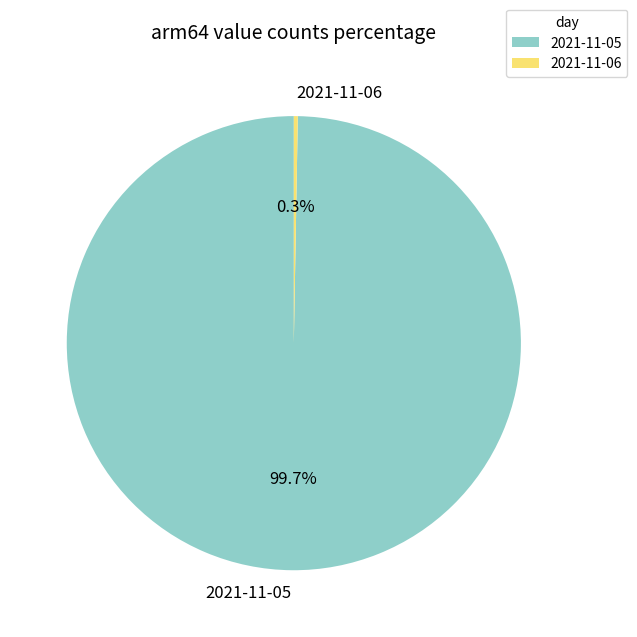

What is the largest slice in the pie chart?

2021-11-05